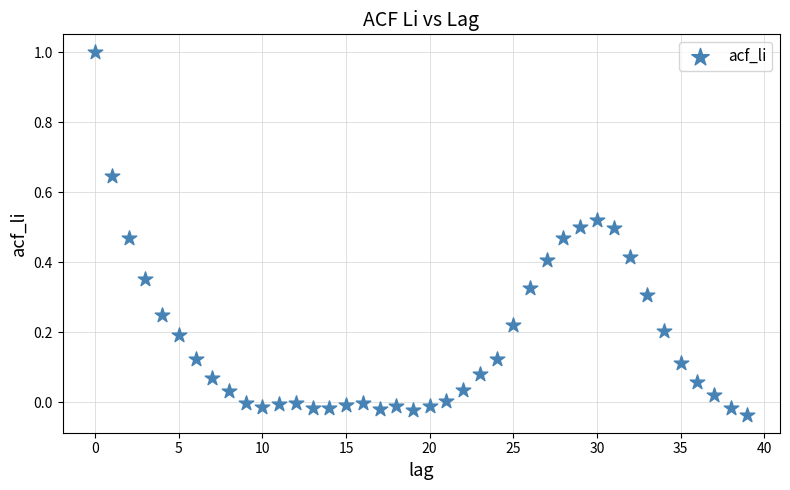

What is the range of Y values (max minus min)?

1.0